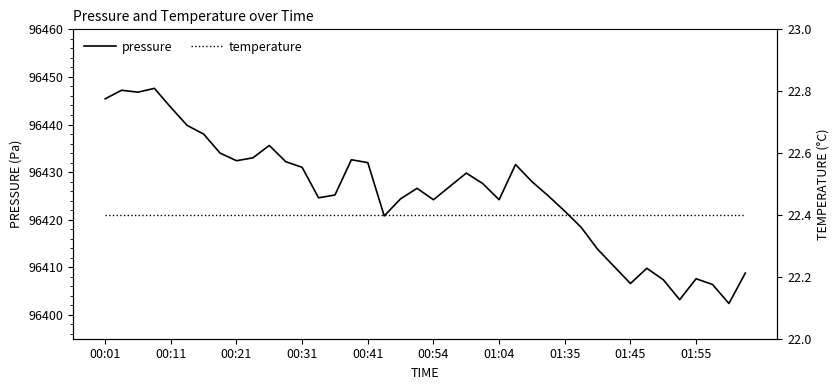

True or false: temperature and pressure intersect in this chart.

False